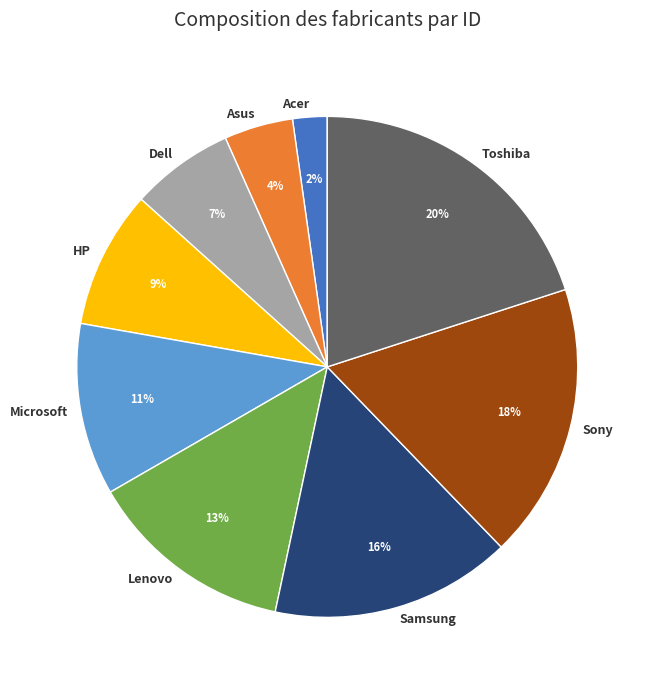

Between Toshiba and Sony, which is larger?

Toshiba